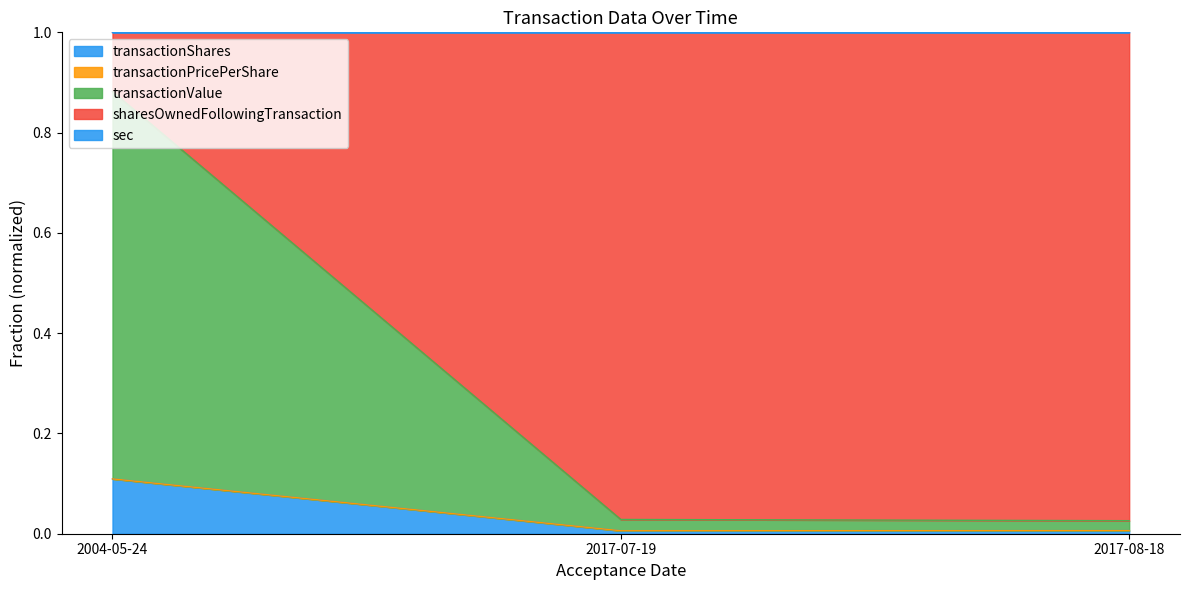

At which category does the chart reach its minimum across all series?

2017-07-19